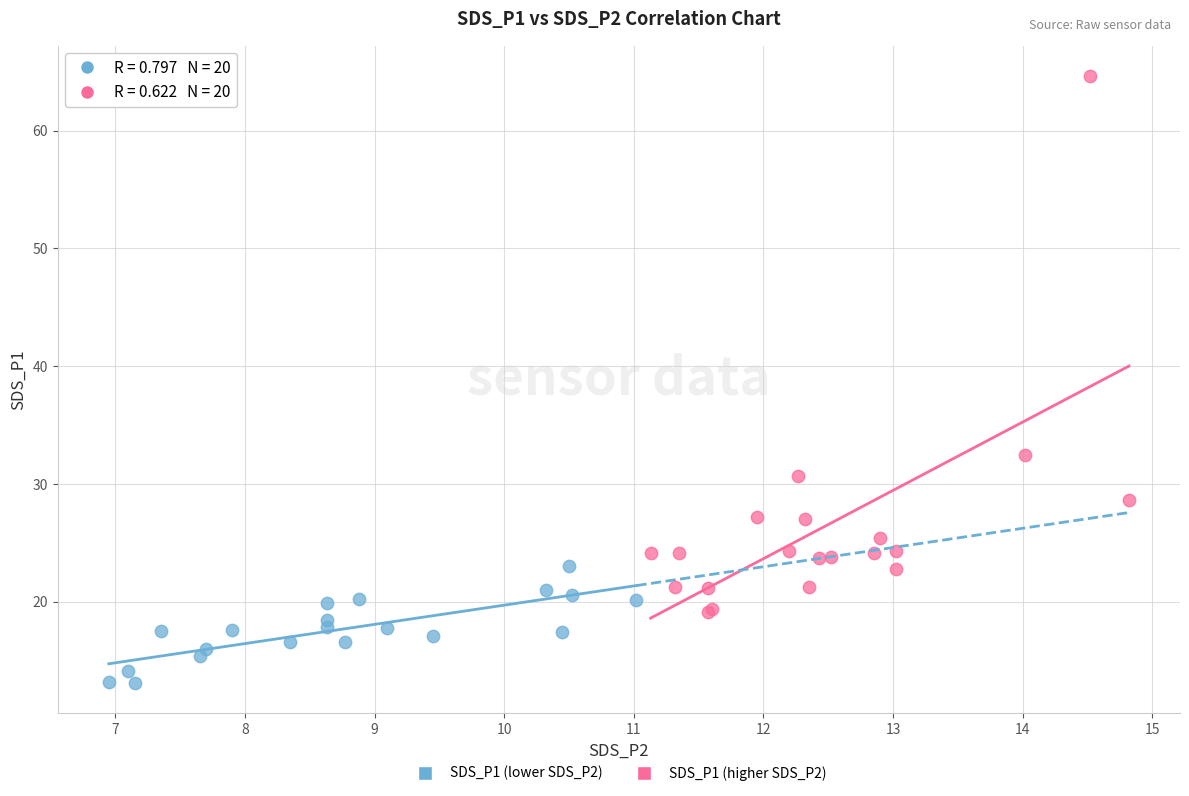

Which series contains the highest Y value?

SDS_P1 (higher SDS_P2)